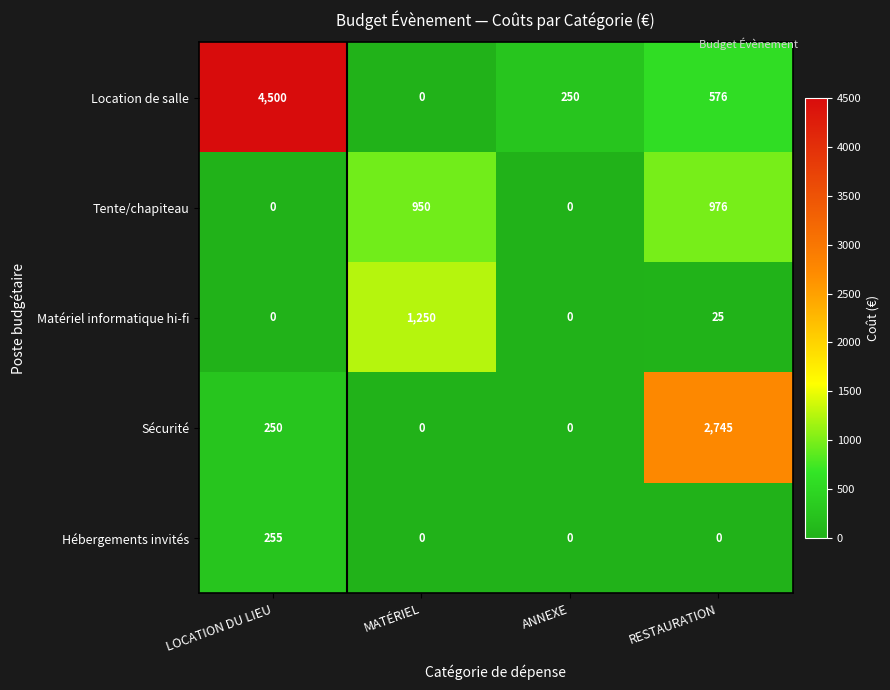

True or false: Tente/chapiteau has a value of 950 at MATÉRIEL.

True